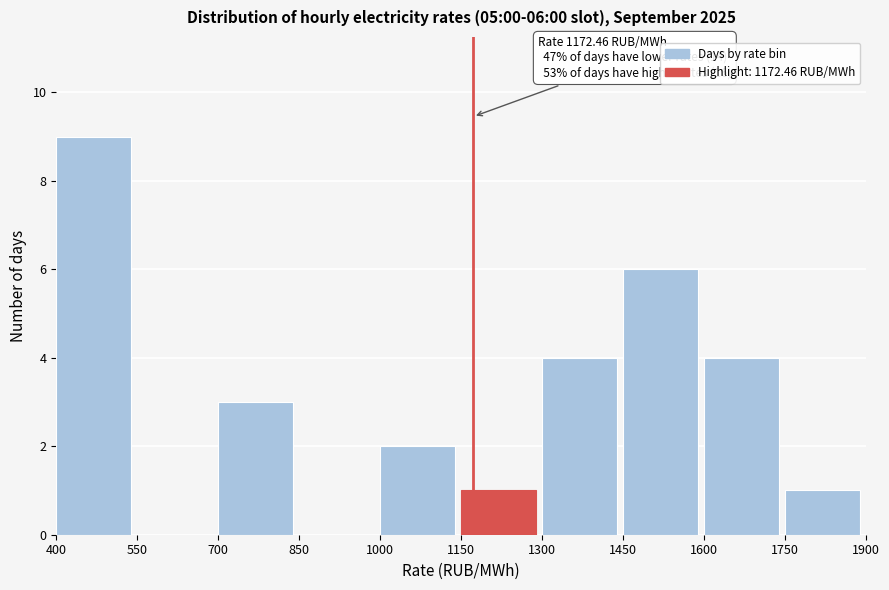

Which range on the x-axis has the tallest bar?

400 to 550